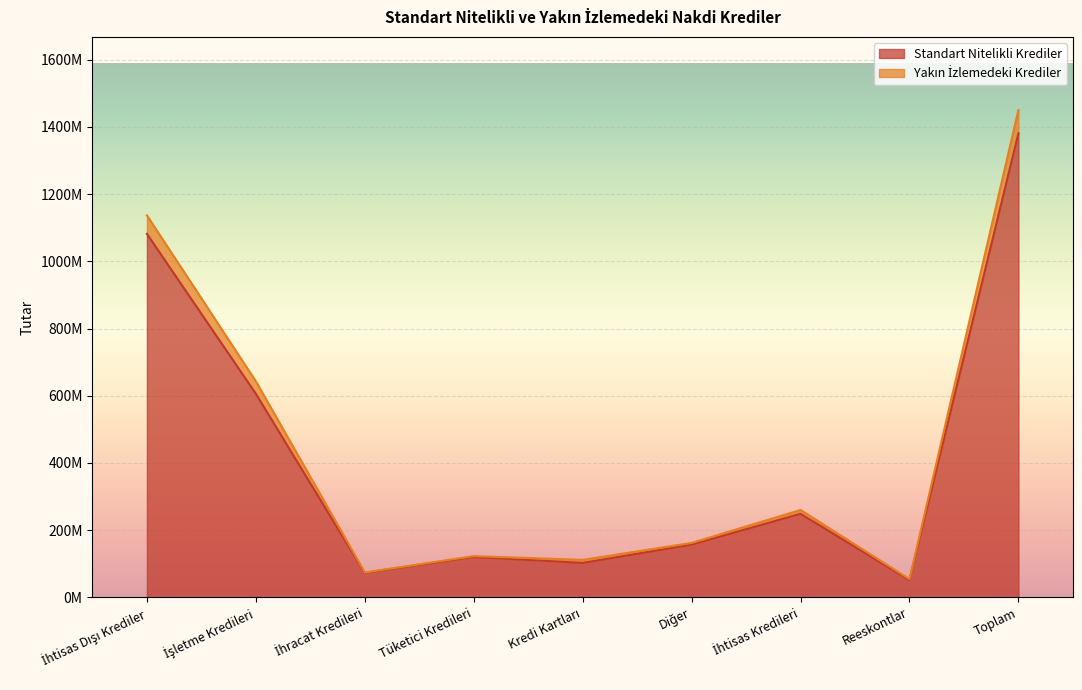

Which series changed the most between İşletme Kredileri and Tüketici Kredileri?

Yakın İzlemedeki Krediler